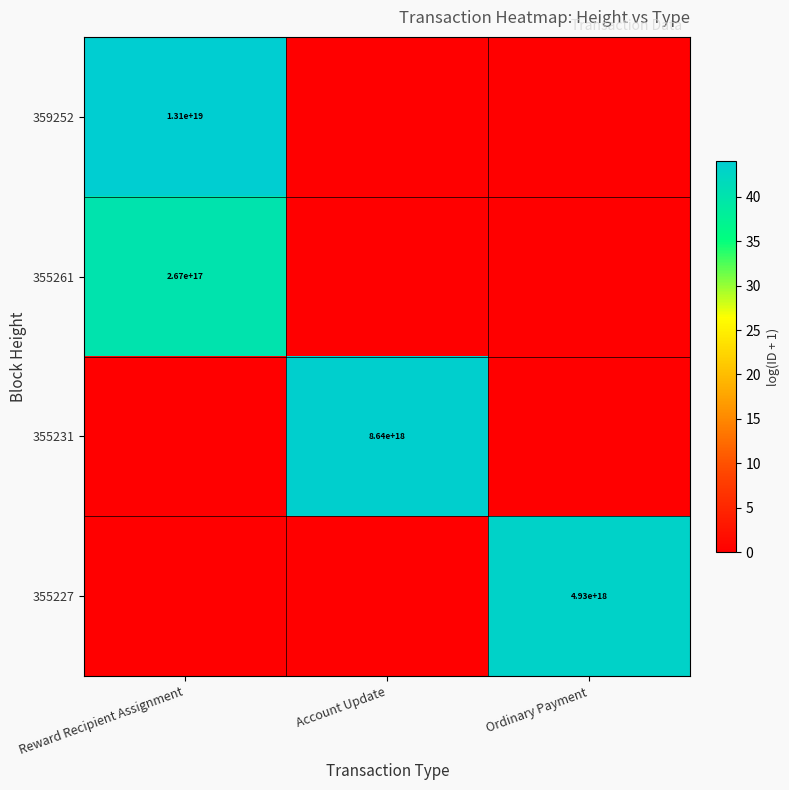

Is it true that 355261 equals 267000000000000000 at Reward Recipient Assignment?

True